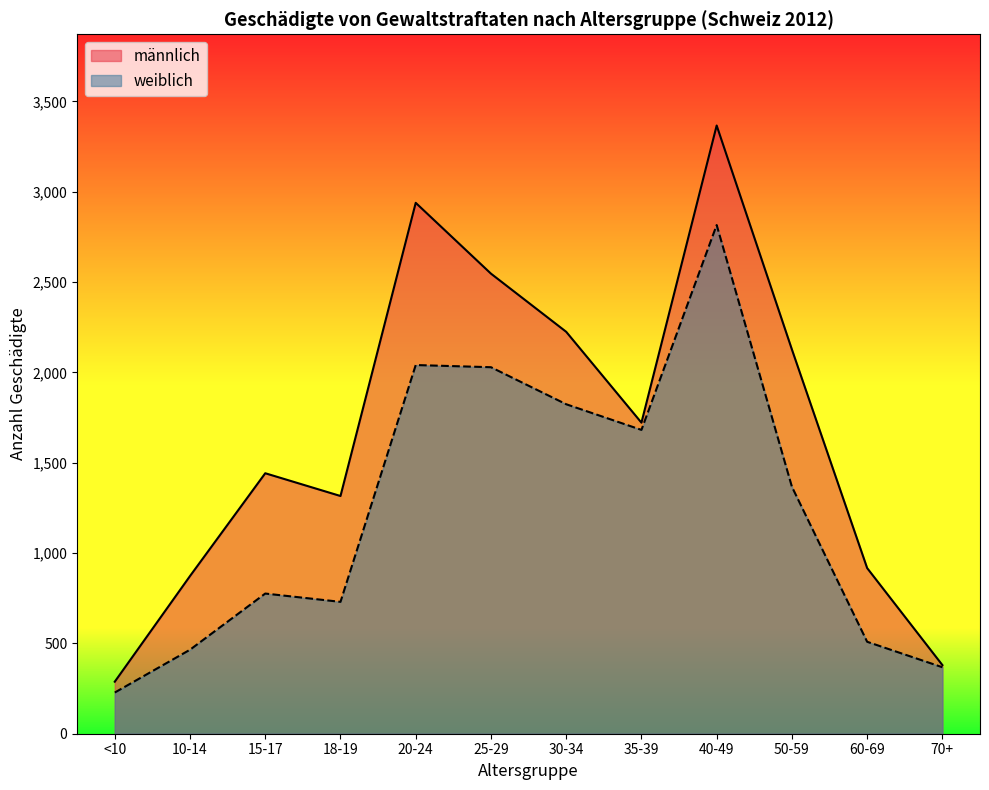

List the series in order of their overall mean, lowest first.

weiblich, männlich